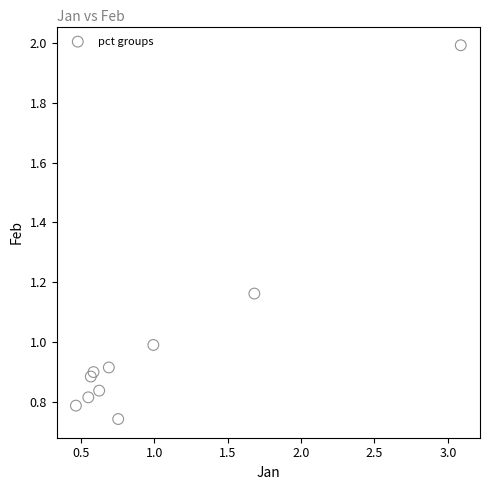

What is the range of X values (max minus min)?

2.6